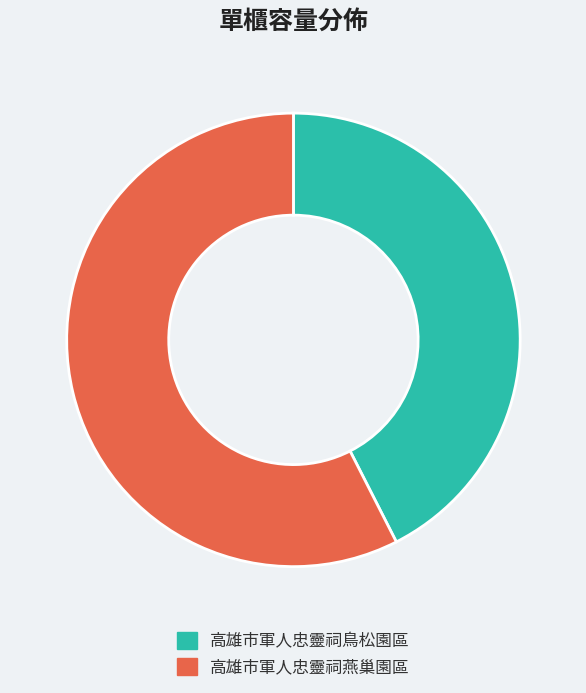

Which slice is the largest?

高雄市軍人忠靈祠燕巢園區